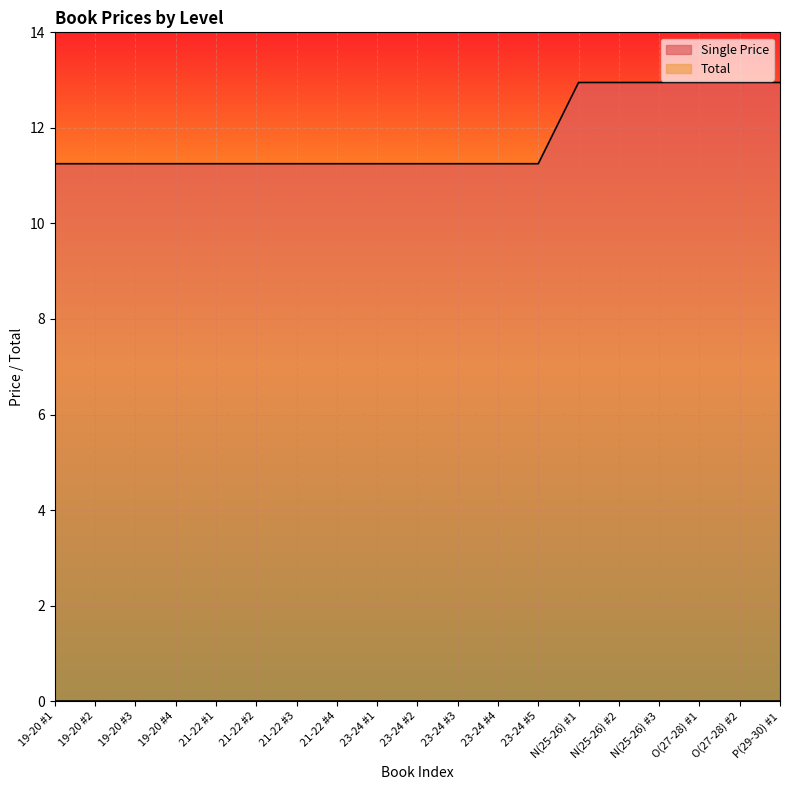

At which label is the value closest to 12?

19-20 #1